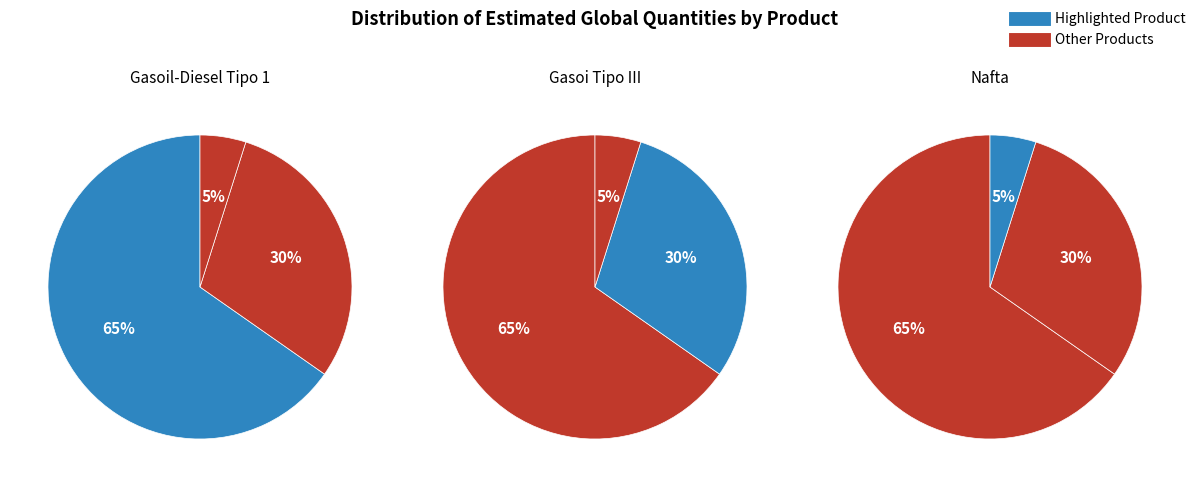

To the nearest percent, what is the difference between the largest and smallest slice percentages?

60%